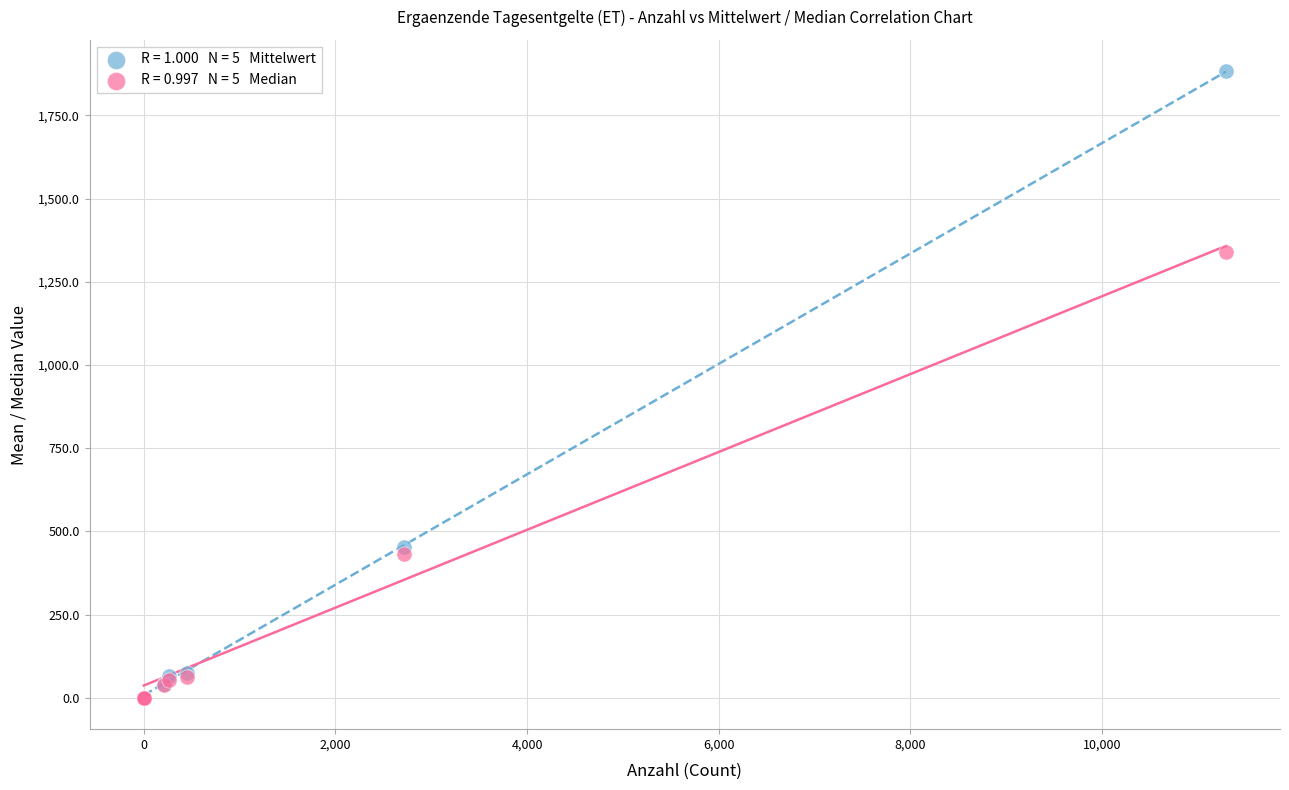

Across all series, what Y value is closest to 941?

1340.5